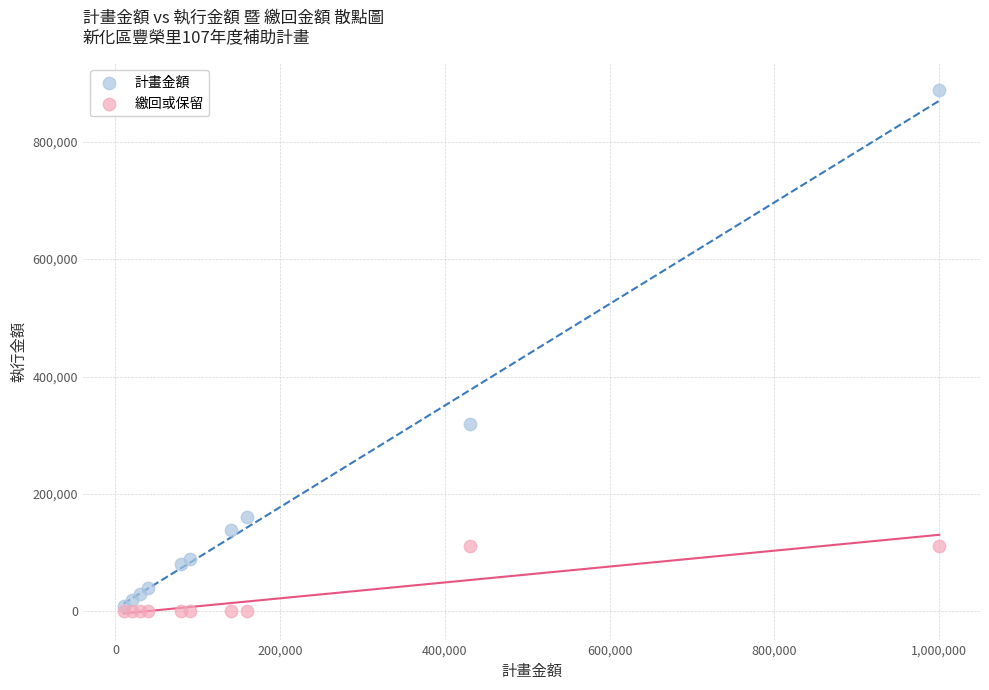

Which series contains the lowest Y value?

繳回或保留